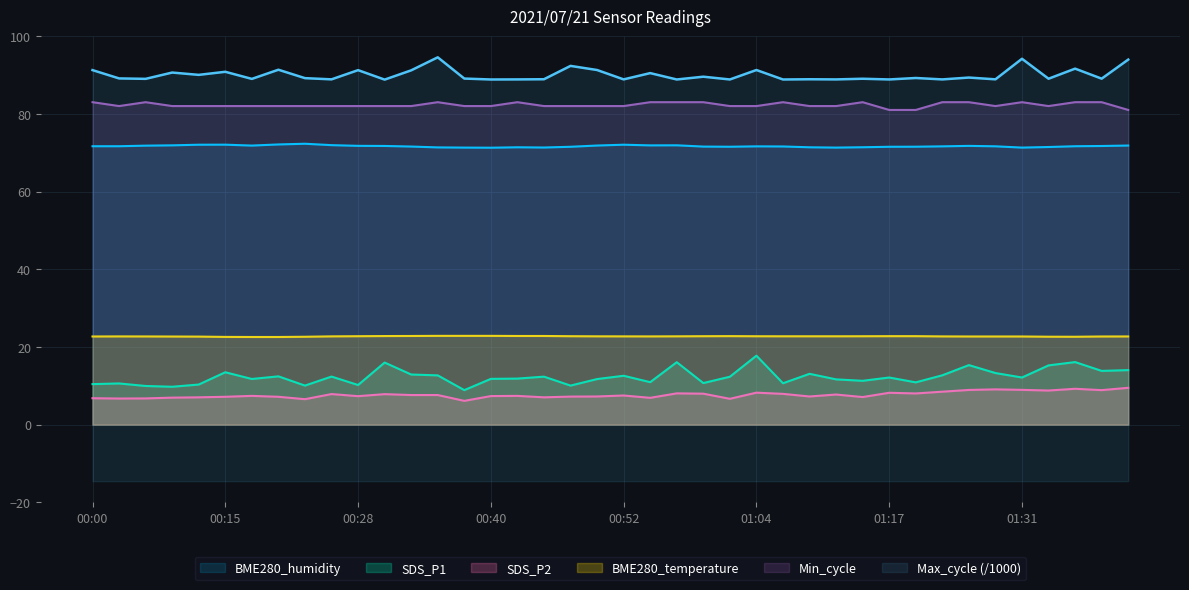

Is the value of SDS_P2 at 00:00 greater than the value of BME280_humidity at 01:41?

No